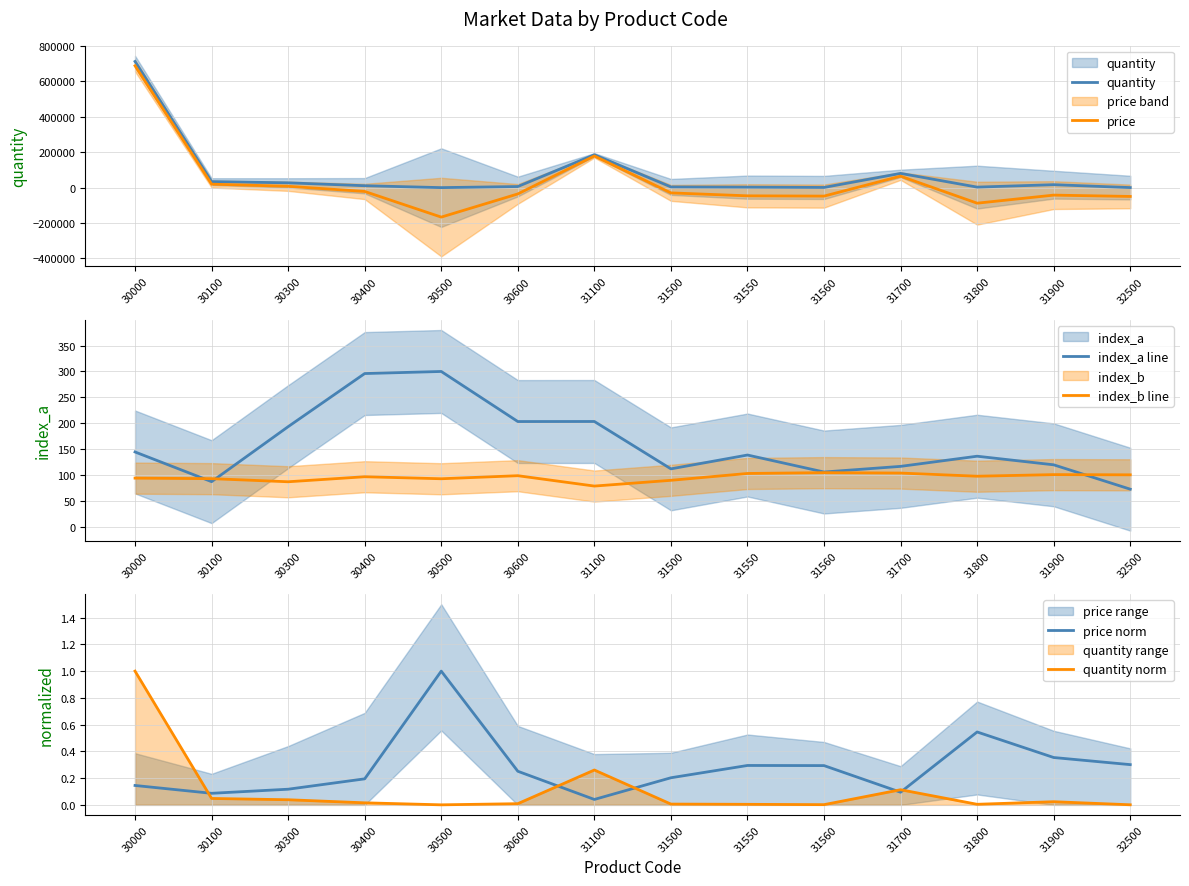

What is the average value of the quantity series?

77650.2